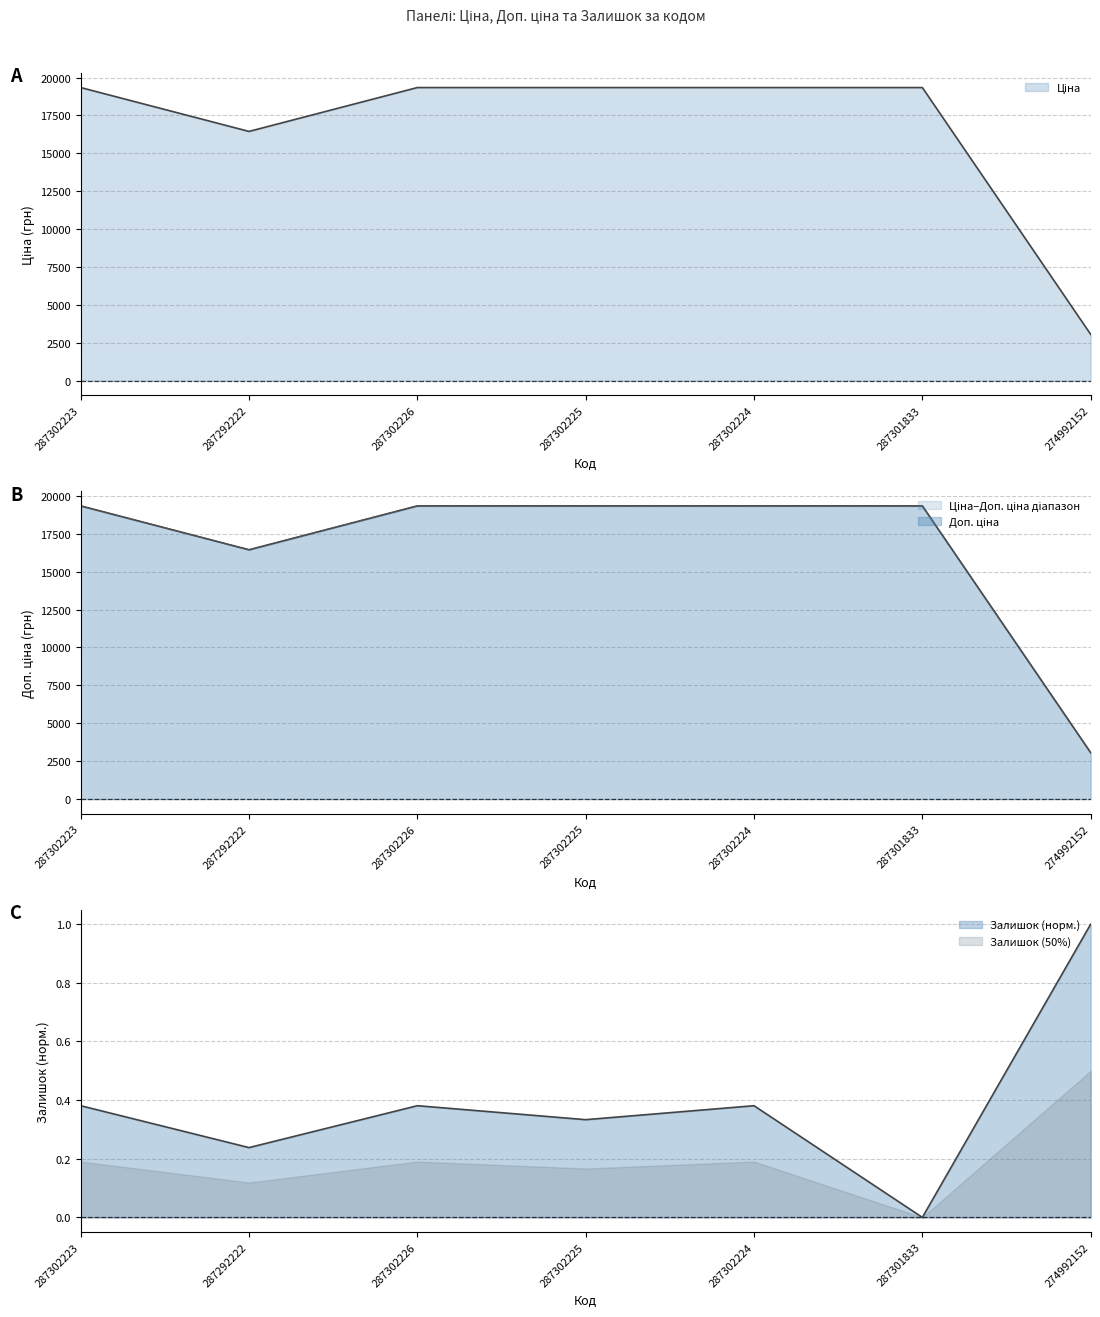

At 287302226, list the series in order from smallest to largest.

Залишок, Ціна, Доп. ціна